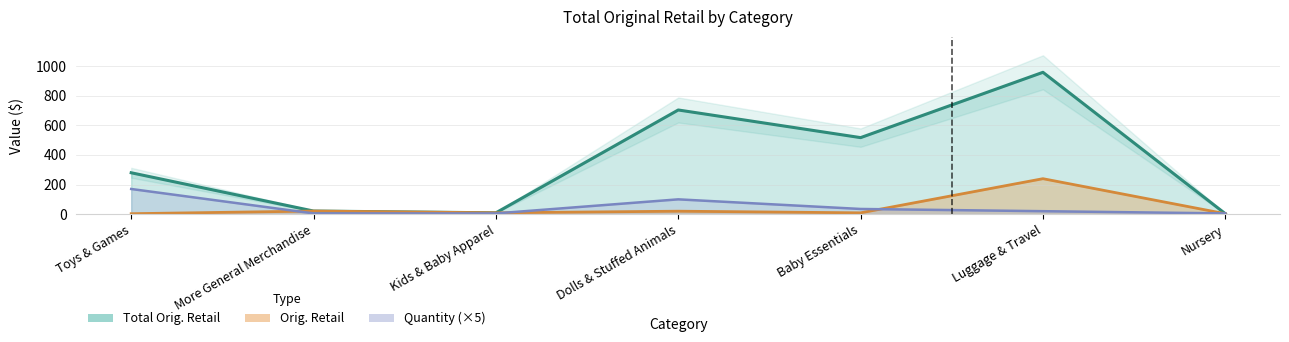

How many data points in Orig. Retail are less than 8?

2